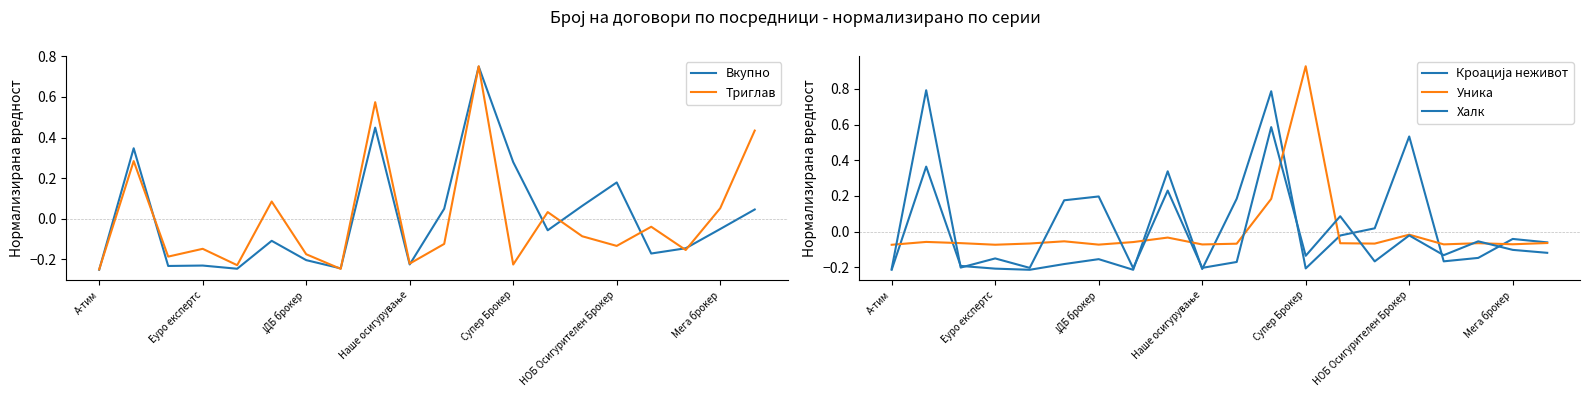

At which category is the sum across all series the highest?

11